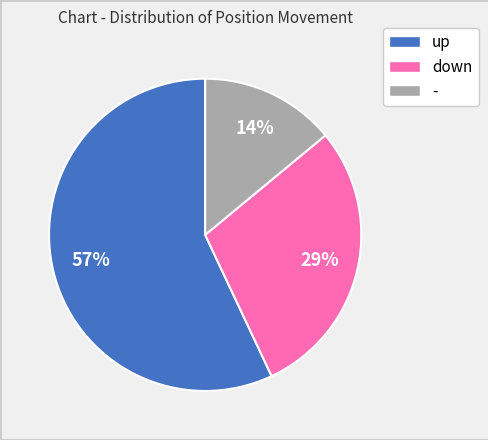

Between up and -, which is larger?

up